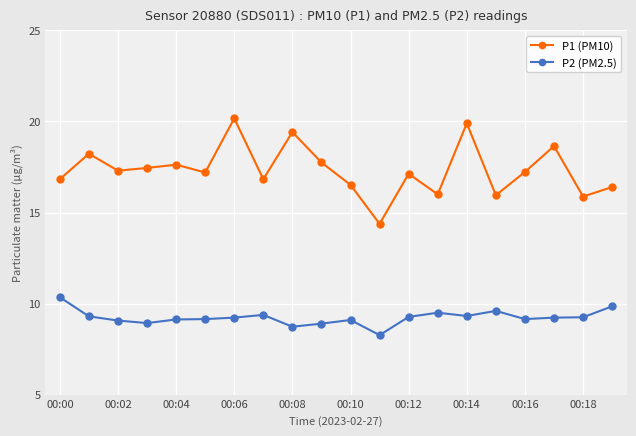

What is the value of the P1 (PM10) point at the 17th from the left?

17.2